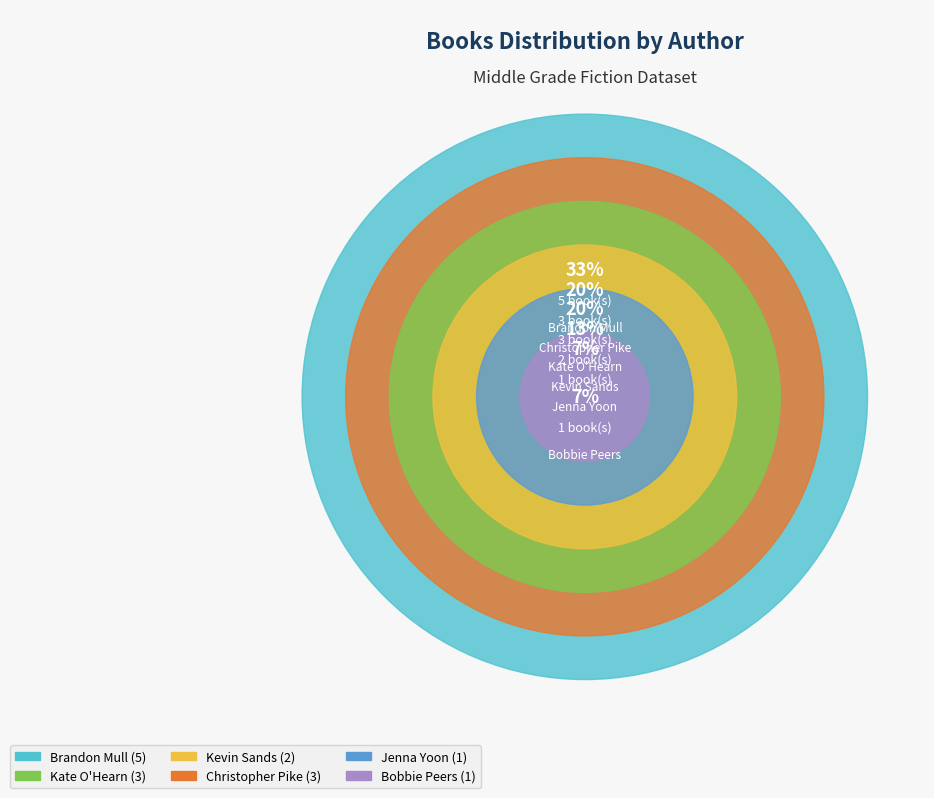

The Kevin Sands slice represents 22% of the pie. True or false?

False